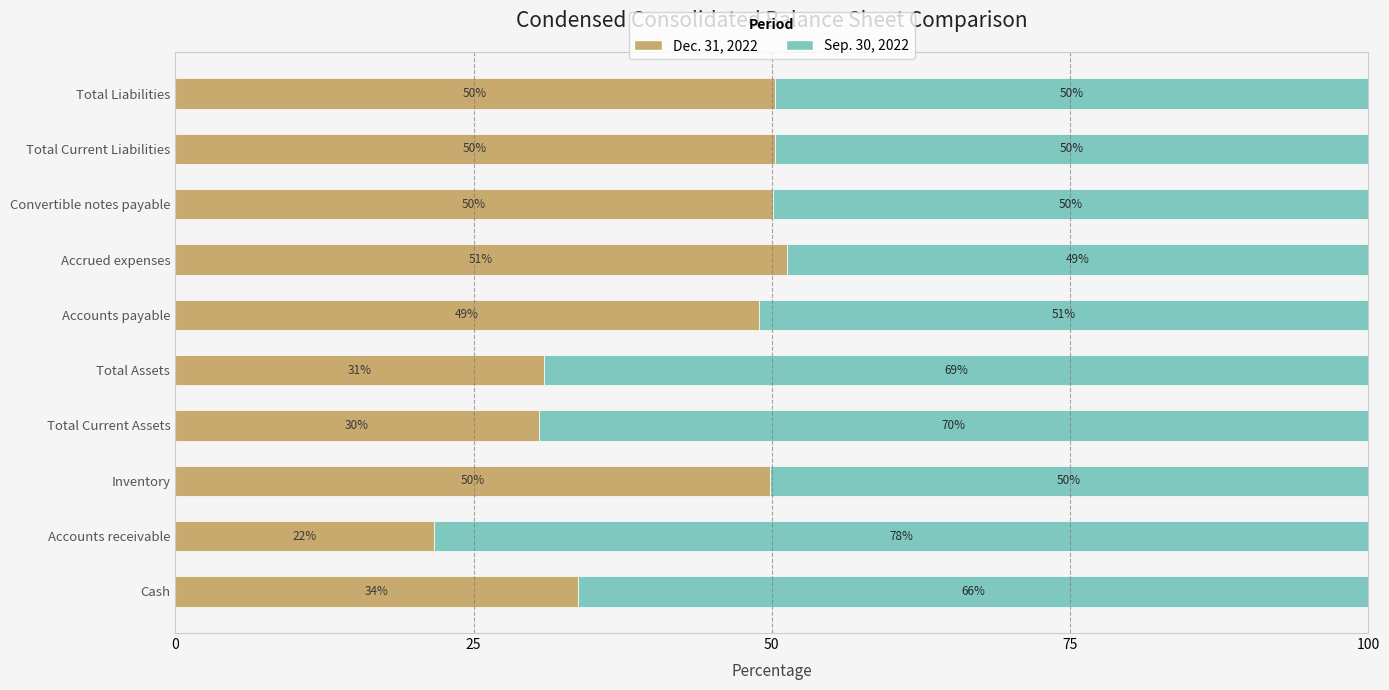

What is the total value across all series at Total Current Assets?

100.0